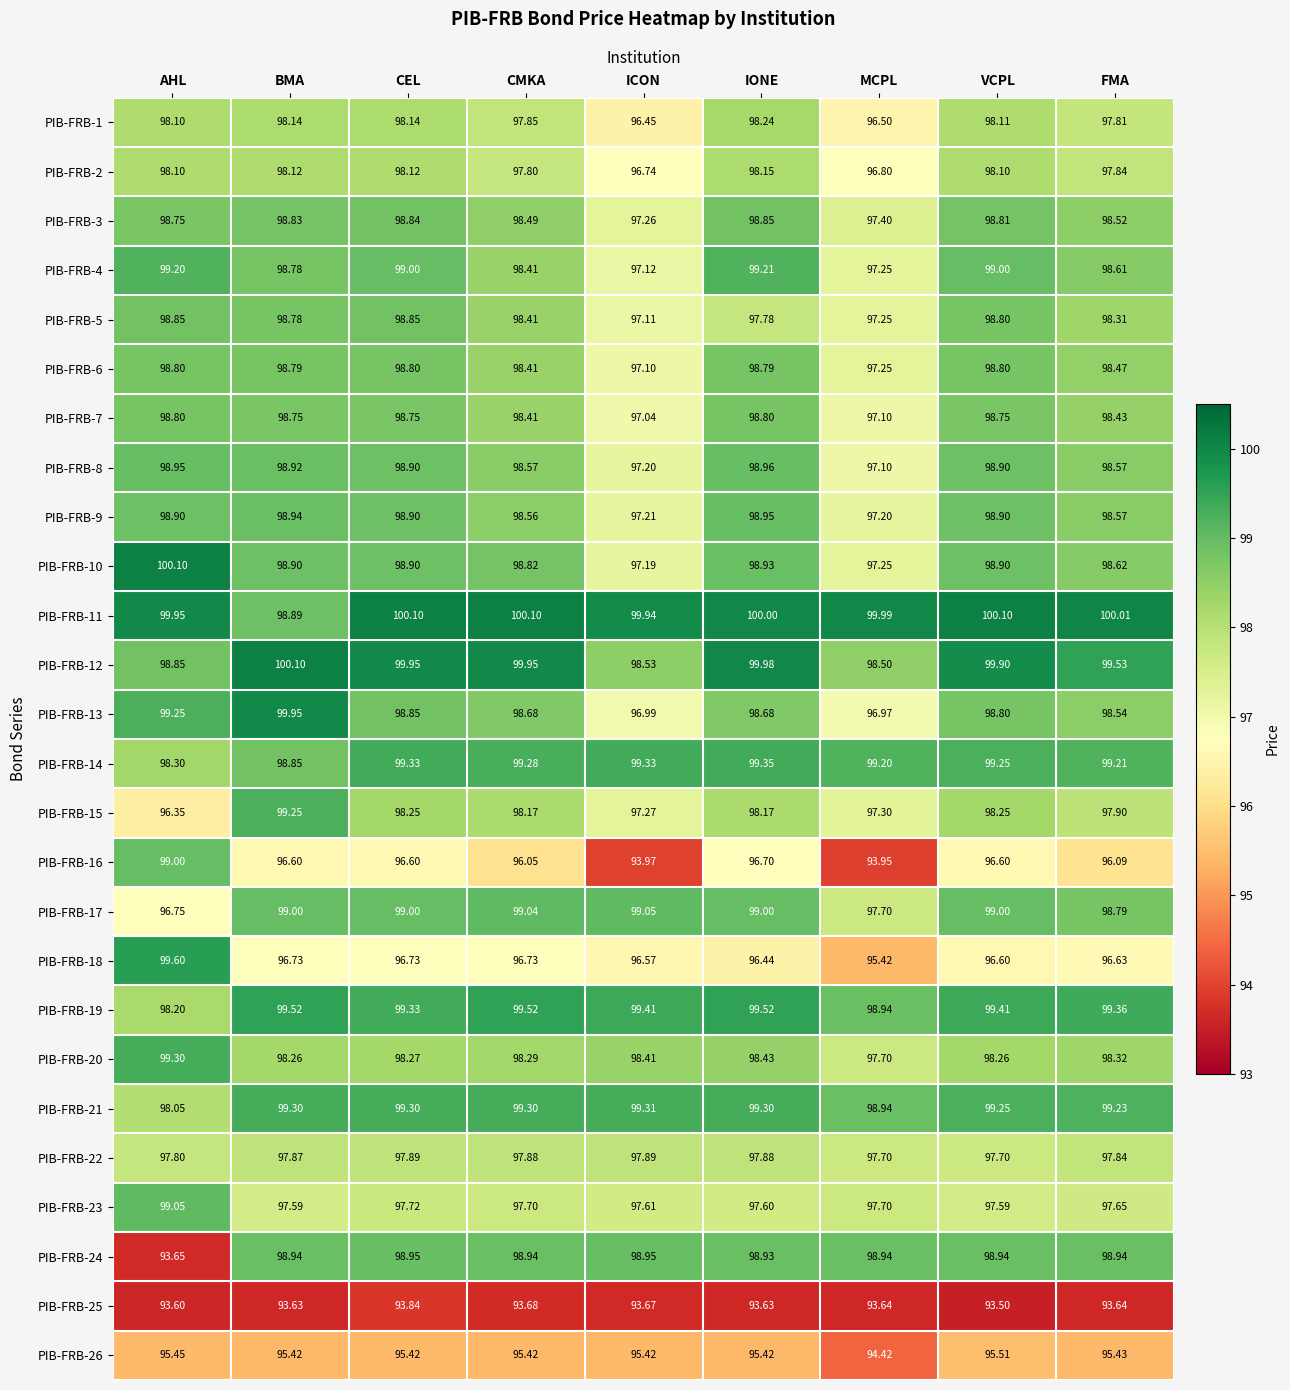

Is the value of PIB-FRB-18 at CEL greater than the value of PIB-FRB-21 at AHL?

No